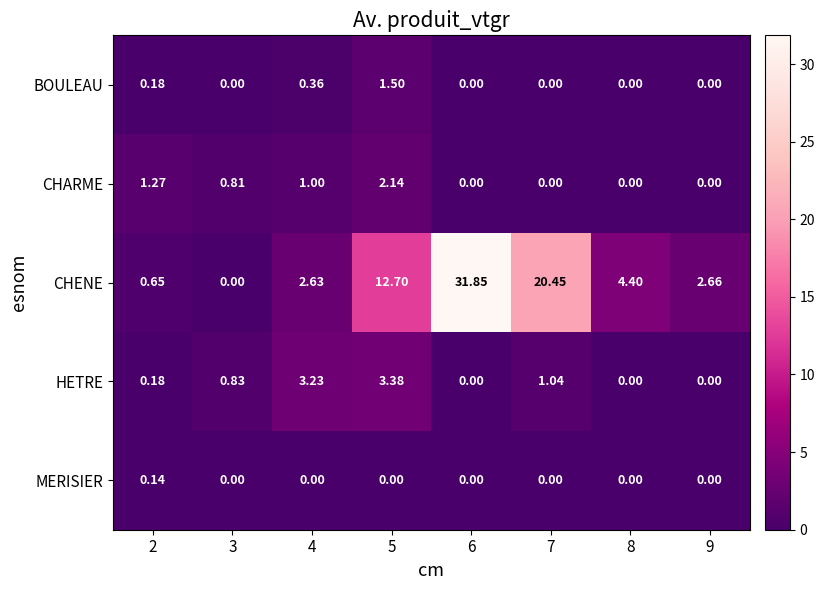

Which series changed the most between 4 and 5?

CHENE